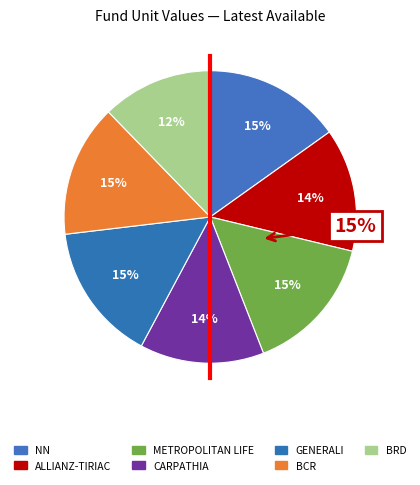

To the nearest percent, what percentage of the pie is NN?

15%